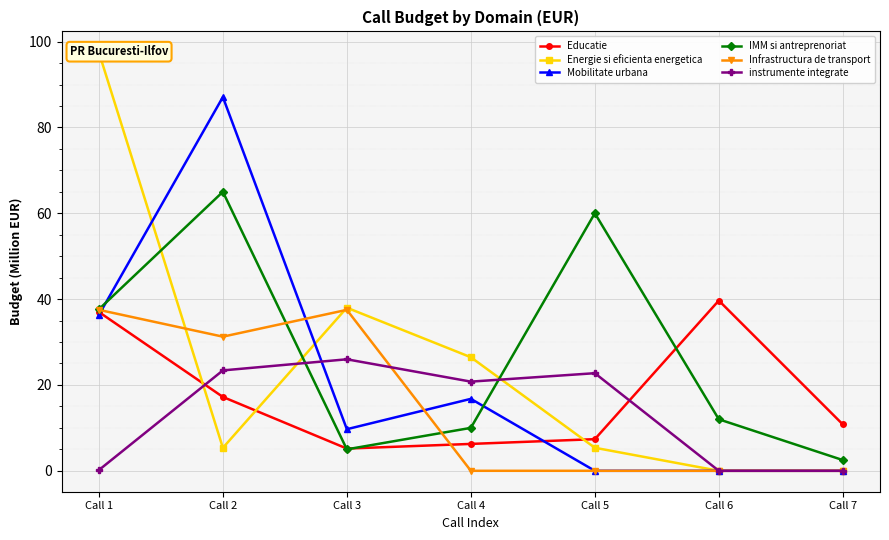

True or false: Infrastructura de transport and Energie si eficienta energetica intersect in this chart.

True